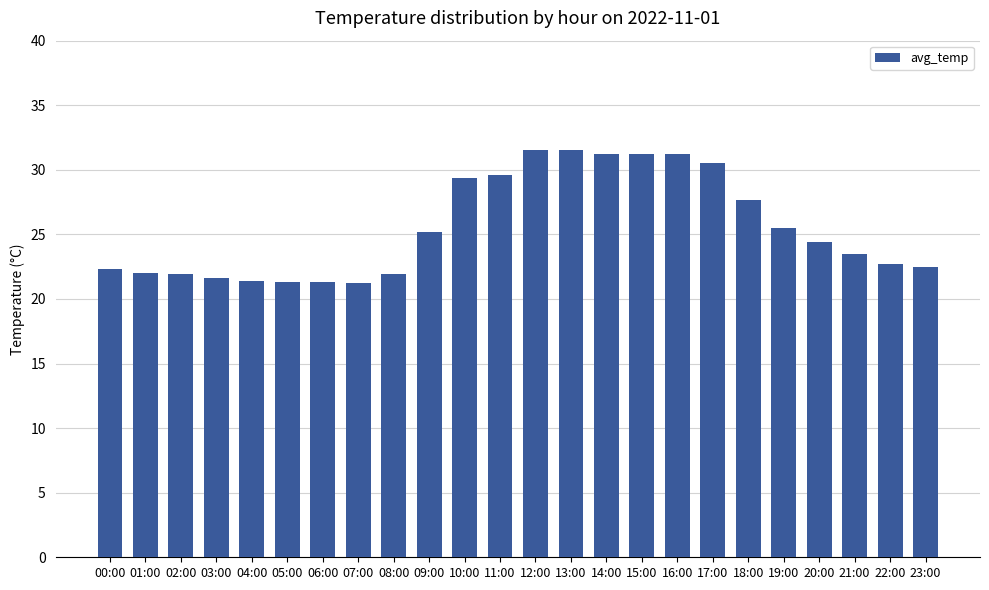

What is the maximum value shown in the chart?

31.5